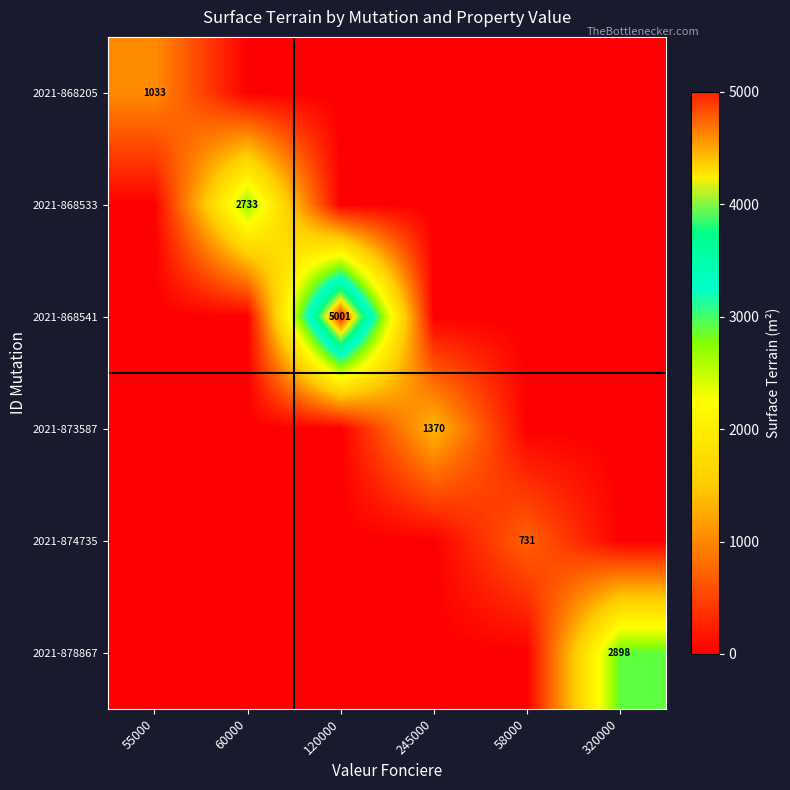

What is the sum of all 2021-874735 values?

731